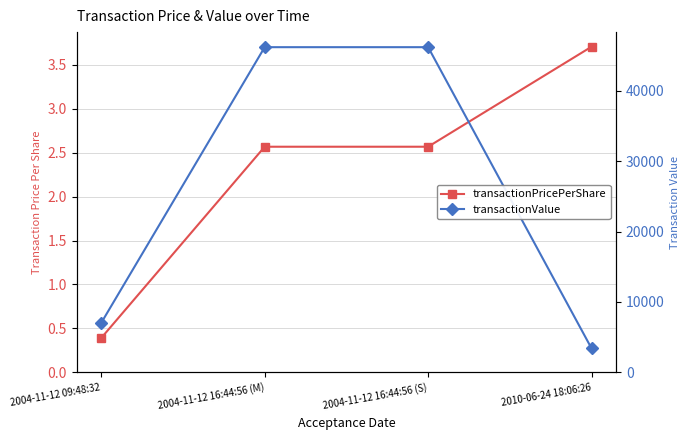

What is the approximate value of transactionPricePerShare at 2004-11-12 16:44:56 (M)?

2.6